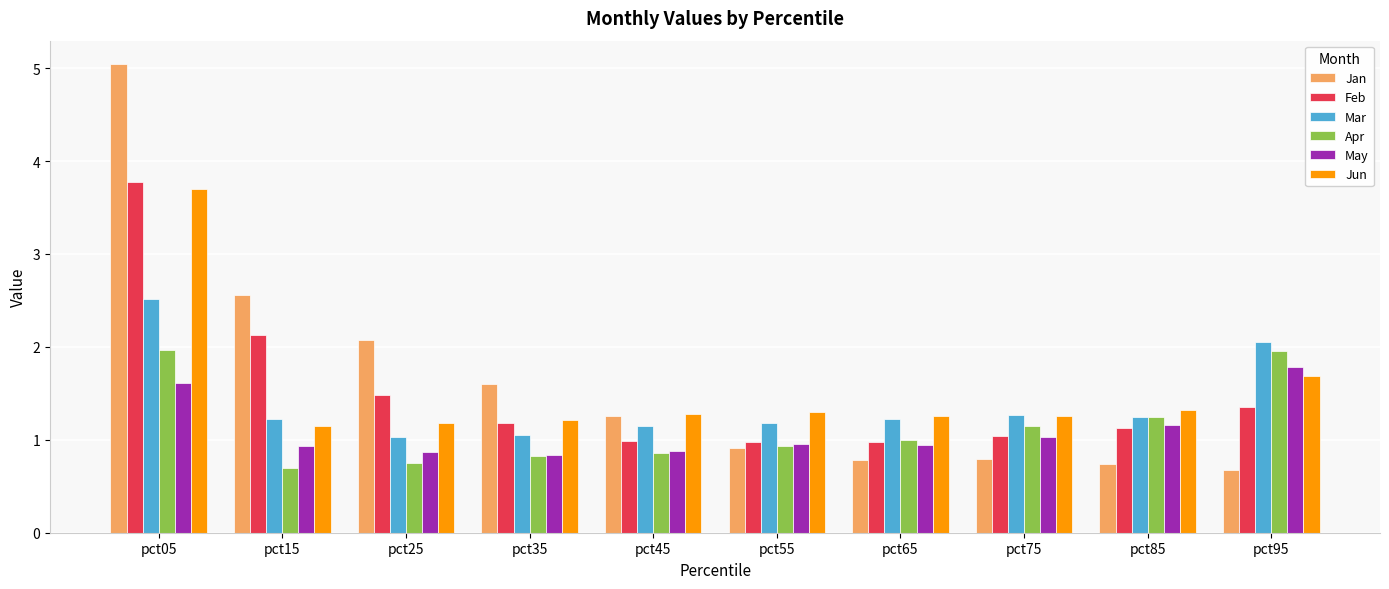

What is the difference between the second highest and minimum values in the Apr series?

1.3